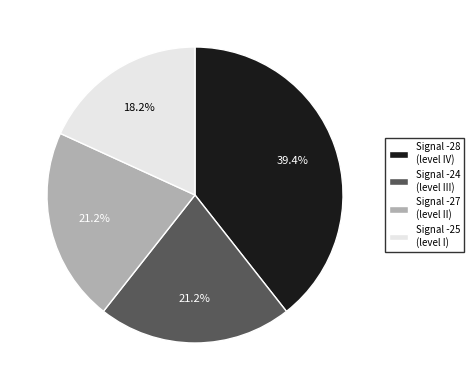

What percentage do Signal -28 (level IV) and Signal -24 (level III) together represent?

60.6%